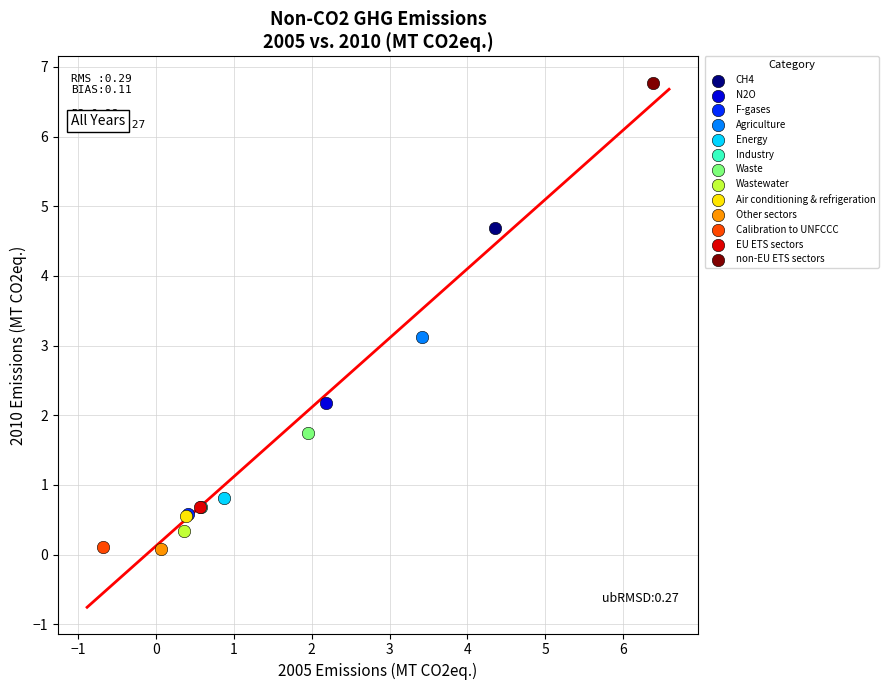

What are all the series names shown in the legend?

CH4, N2O, F-gases, Agriculture, Energy, Industry, Waste, Wastewater, Air conditioning & refrigeration, Other sectors, Calibration to UNFCCC, EU ETS sectors, non-EU ETS sectors